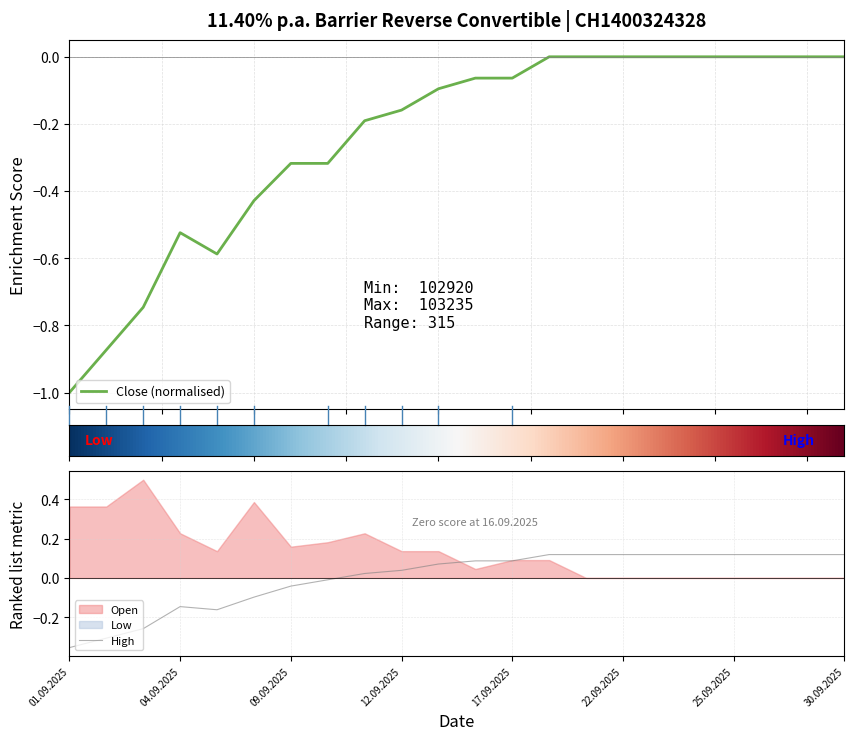

Which series has the largest range (max minus min)?

High